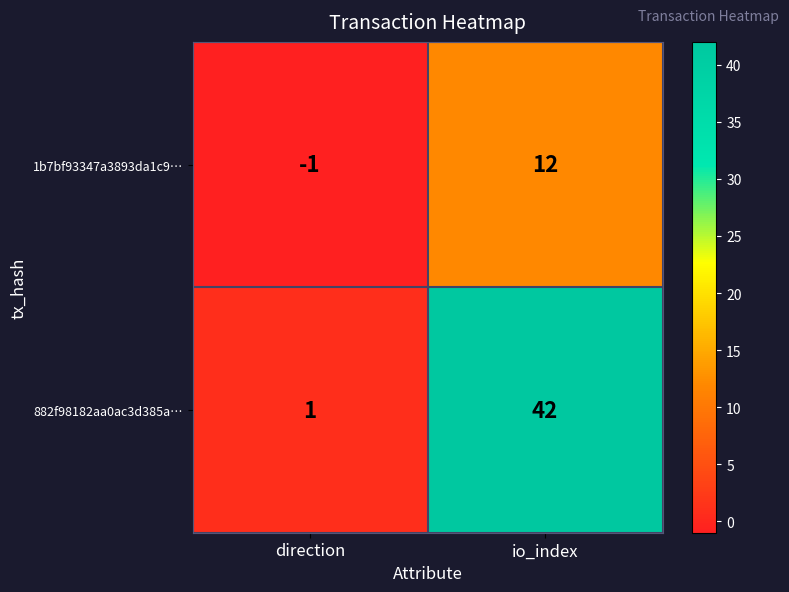

True or false: 1b7bf93347a3893da1c9… has a value of 21 at io_index.

False